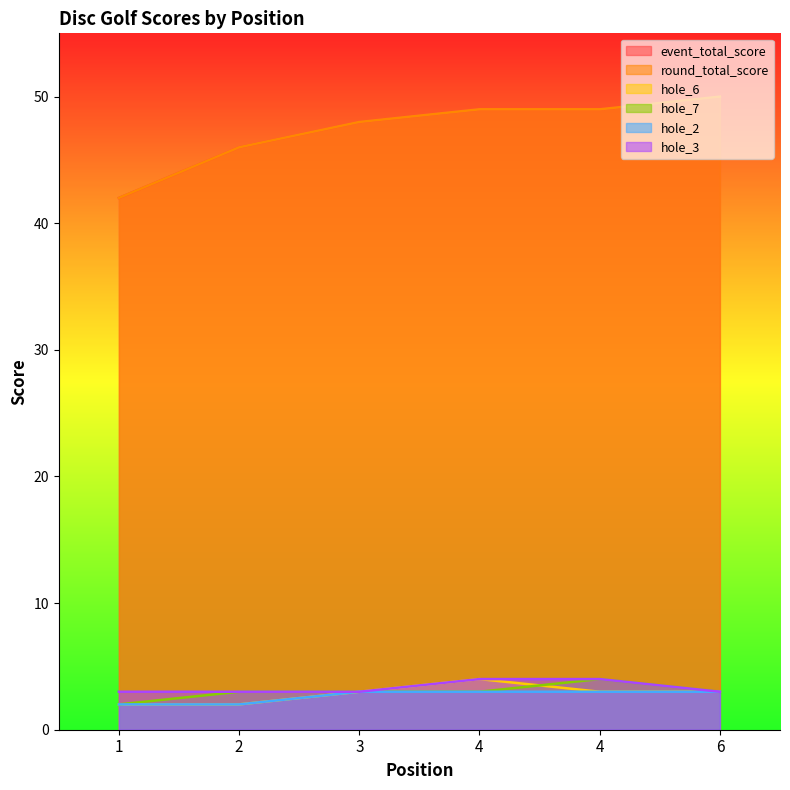

Where does the hole_7 series first go above 3?

4